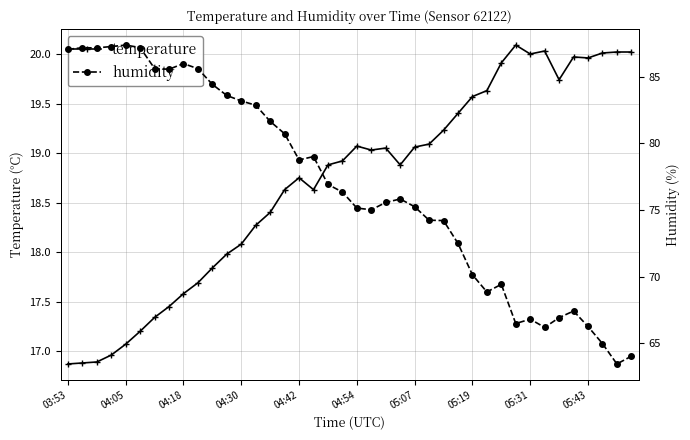

What are all the series names shown in the legend?

temperature, humidity